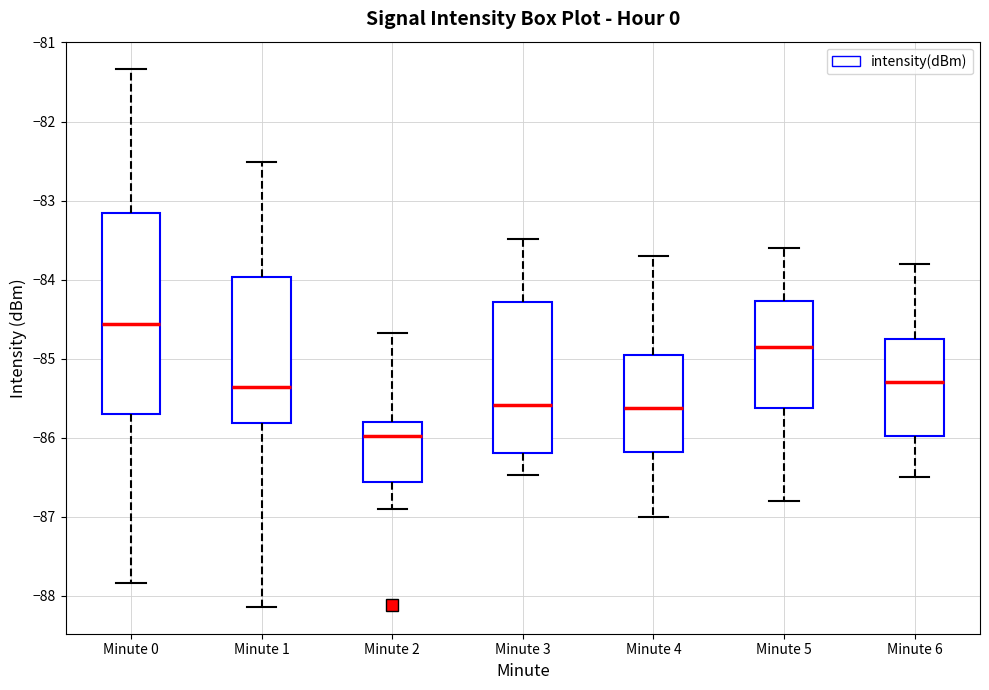

Where is the upper edge of the box for Minute 5 on the y-axis? The values are not printed on the chart, so give them approximately, as read against the axis.

-84.3